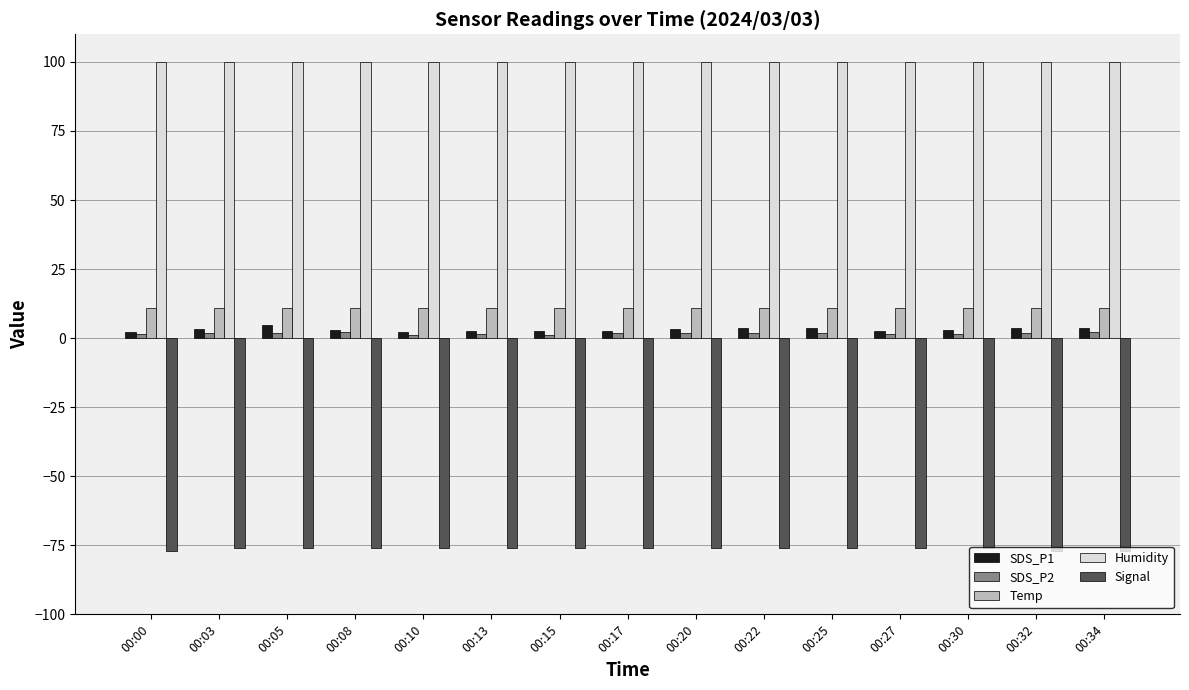

The value of Signal at 00:20 is -35.8. True or false?

False